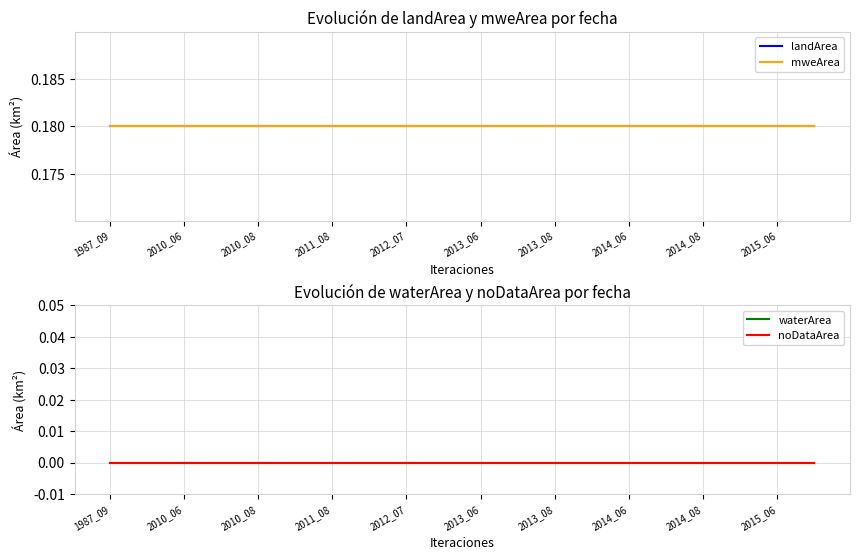

True or false: mweArea has a value of 0.3 at 1987_09.

False